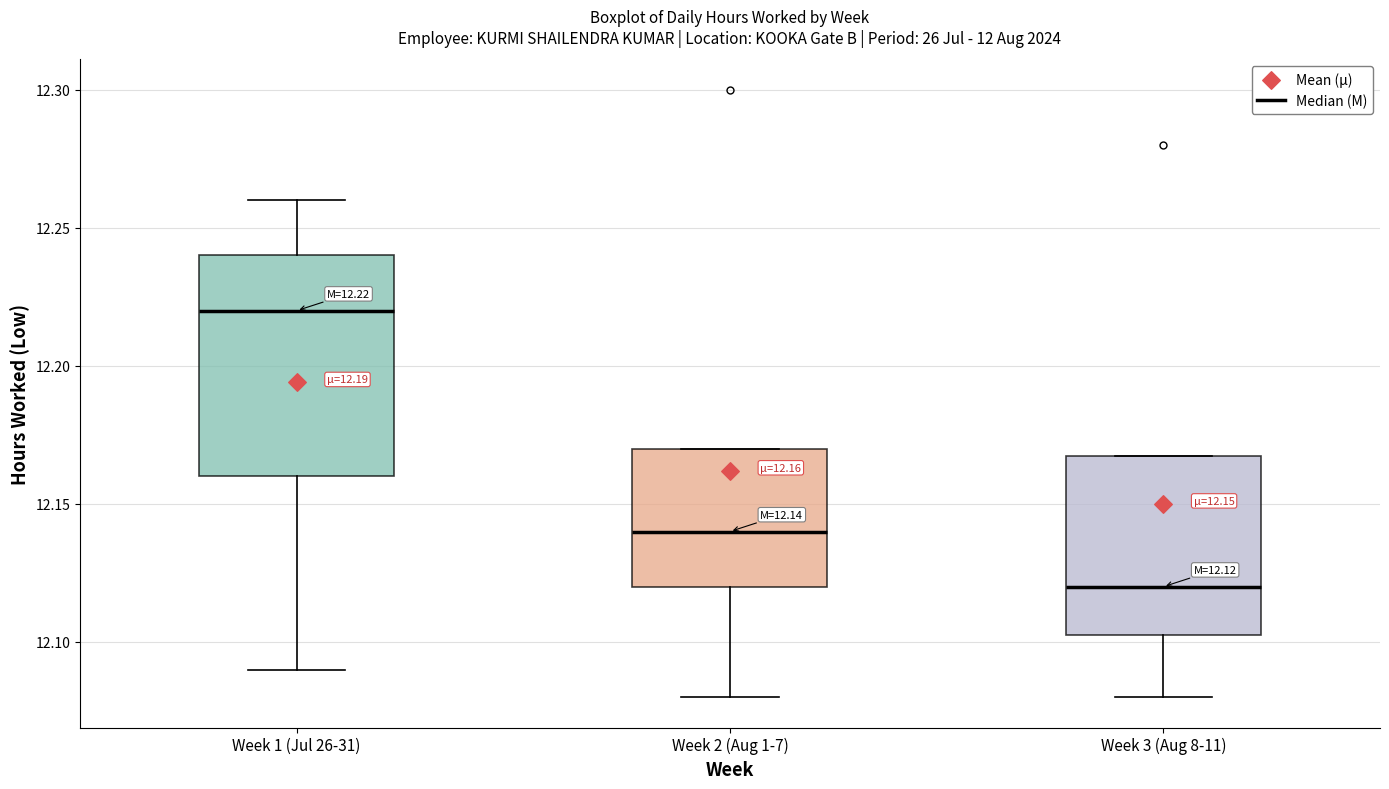

Which box has the lowest median line?

Week 3 (Aug 8-11)